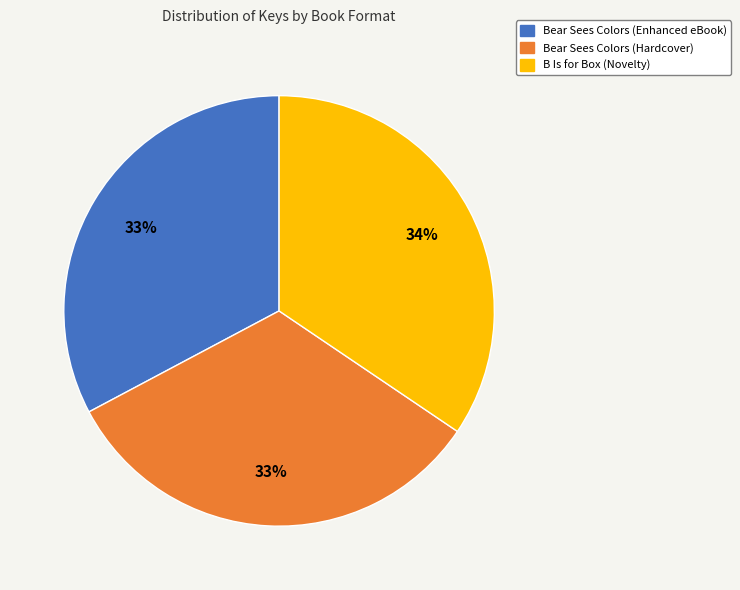

Is the sum of Bear Sees Colors (Hardcover) and B Is for Box (Novelty) greater than half?

Yes